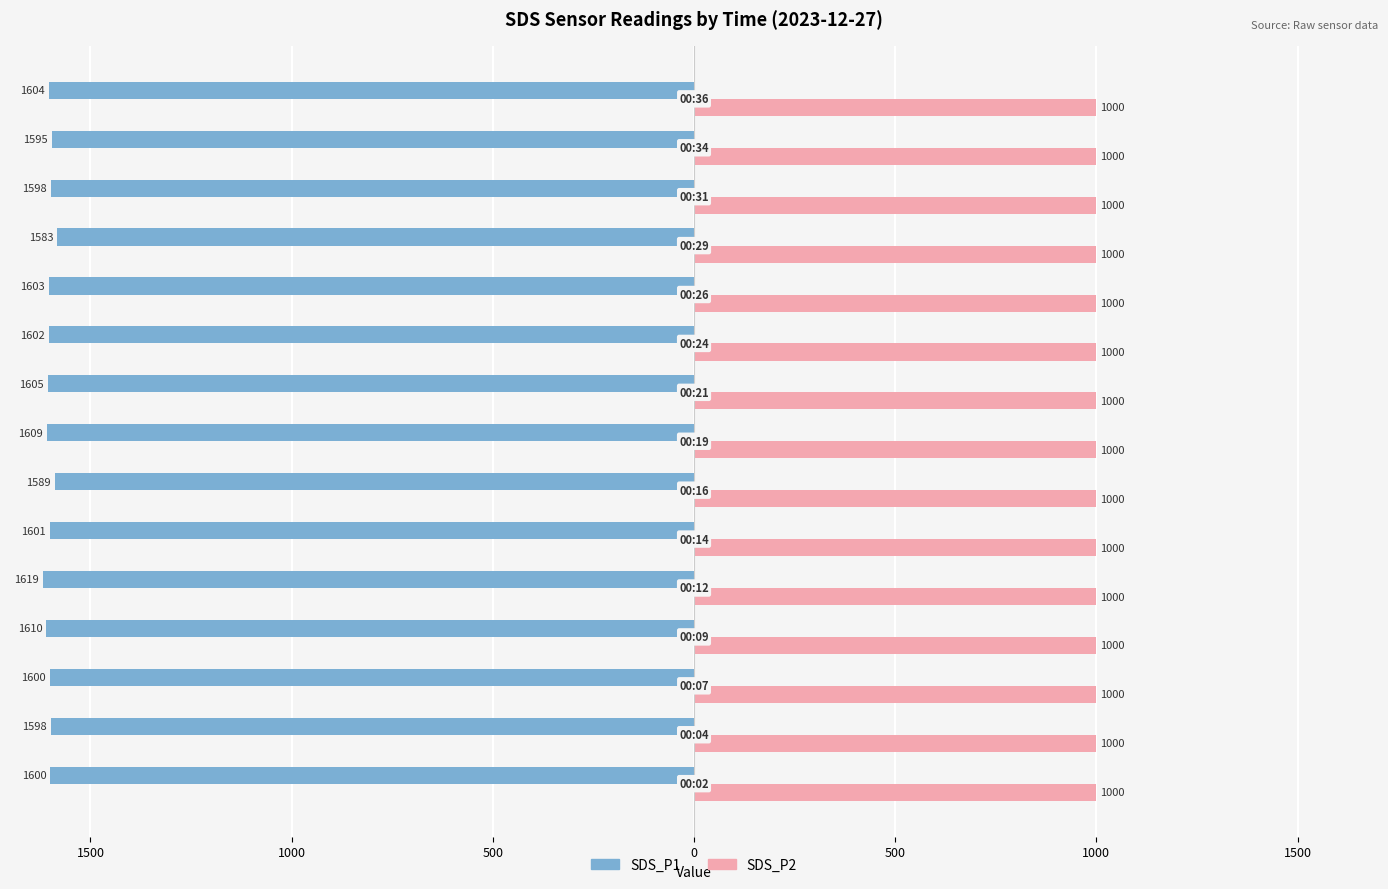

Count the number of categories in the chart.

15